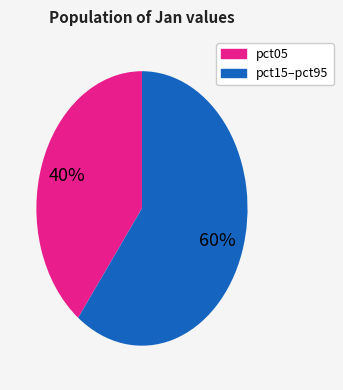

To the nearest percent, what is the average slice percentage?

50%